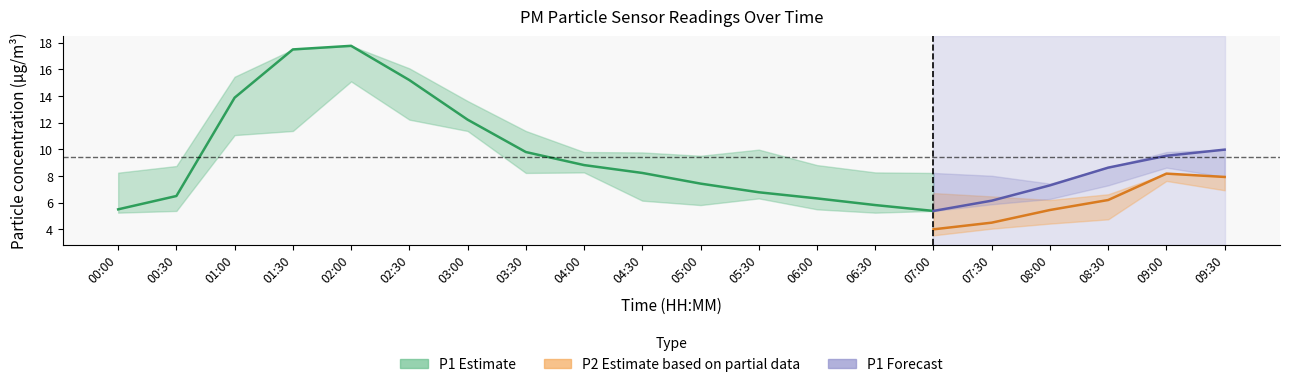

What is the label of the 3rd point from the right?

08:30